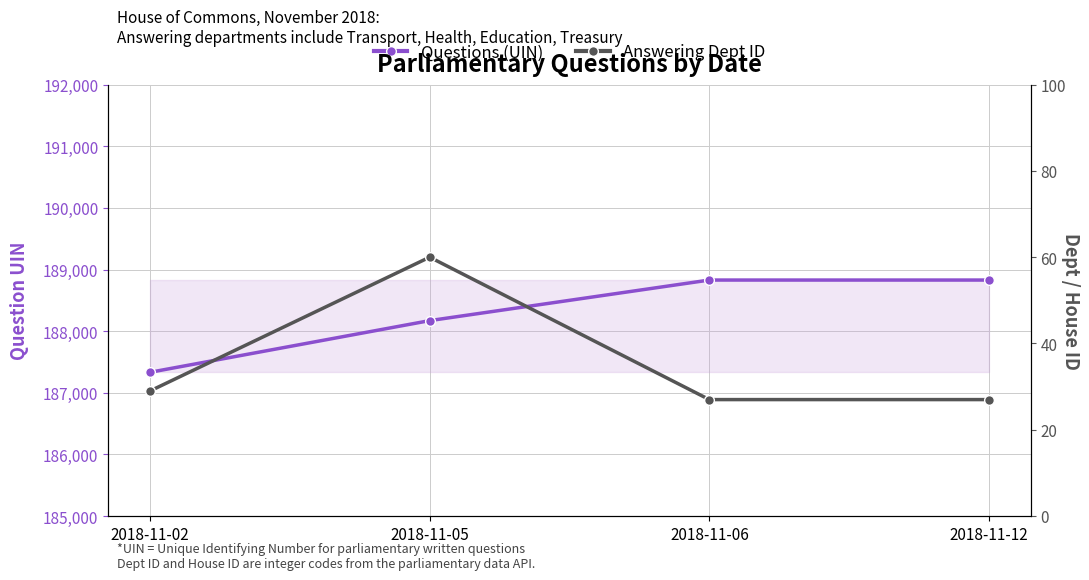

At which category is the sum across all series the highest?

2018-11-06